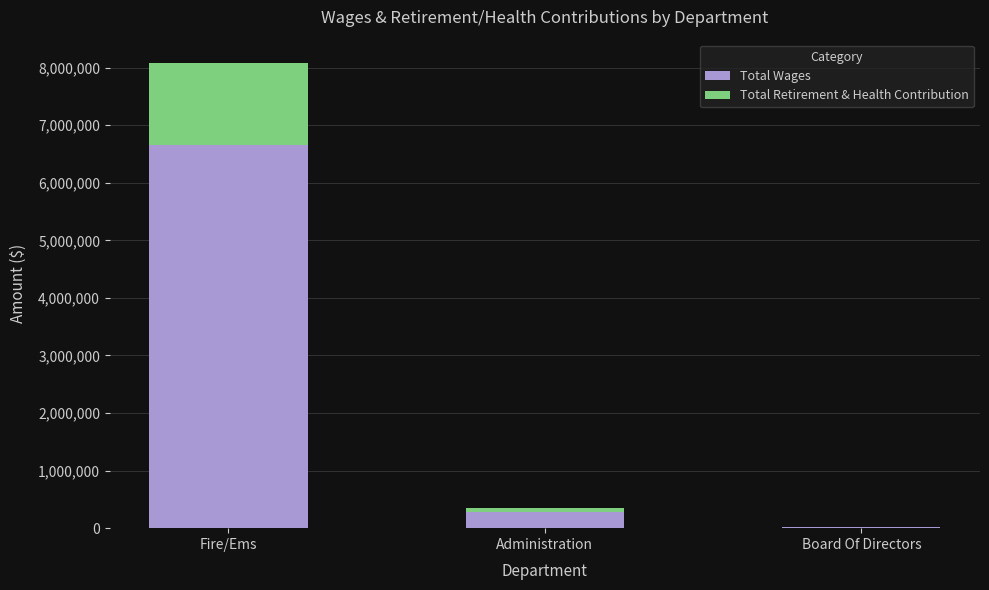

What is the average value of the Total Wages series?

2317478